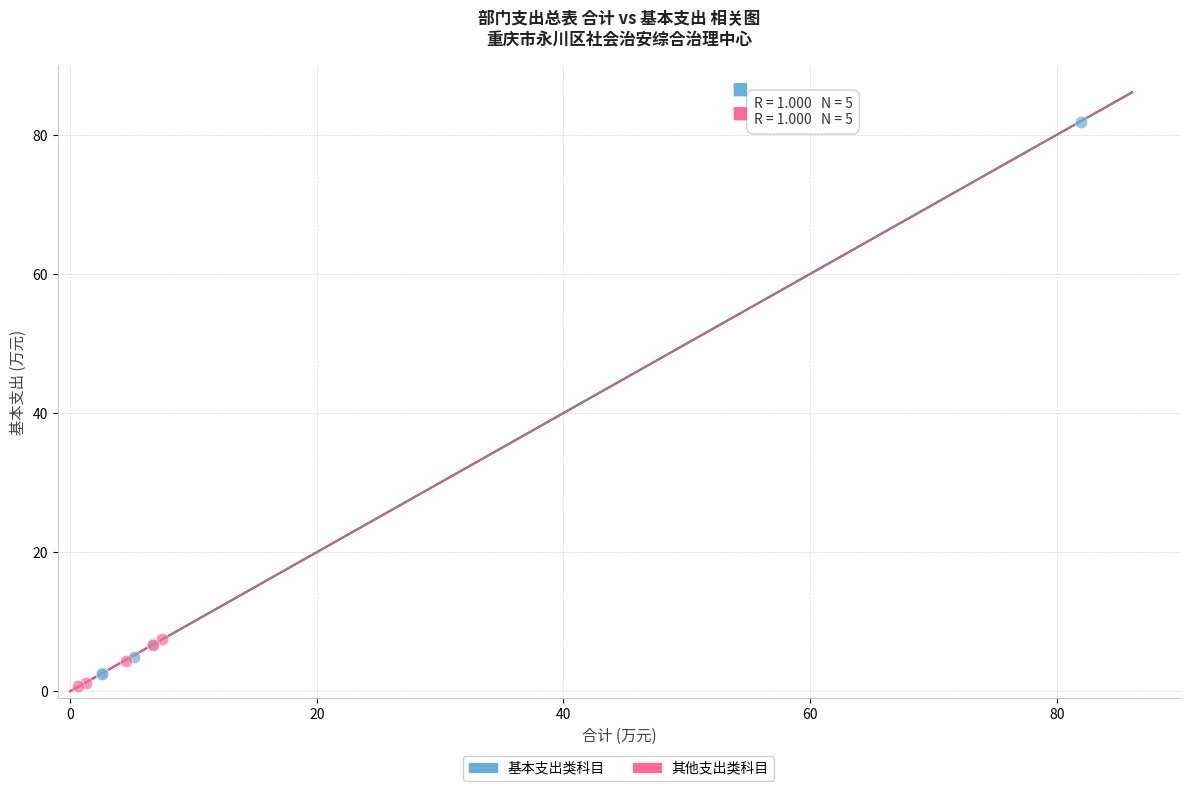

Which series contains the lowest Y value?

其他支出类科目